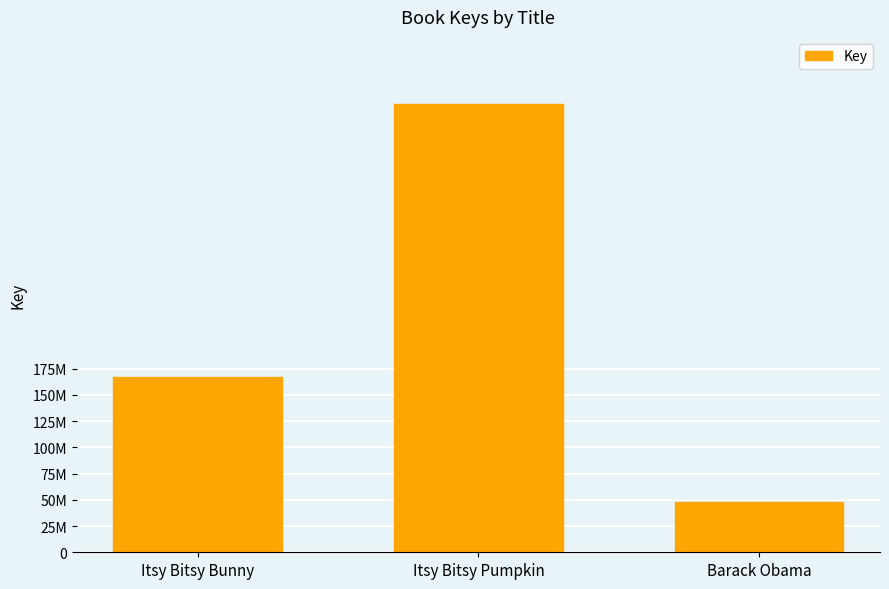

Rank the categories by value from lowest to highest.

Barack Obama, Itsy Bitsy Bunny, Itsy Bitsy Pumpkin